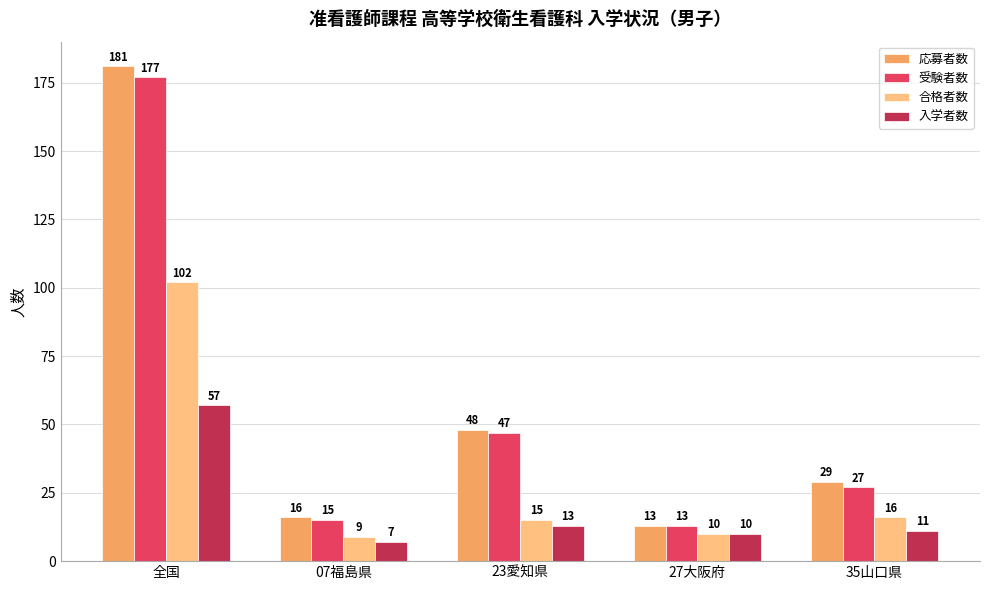

What is the average value of the 合格者数 series?

30